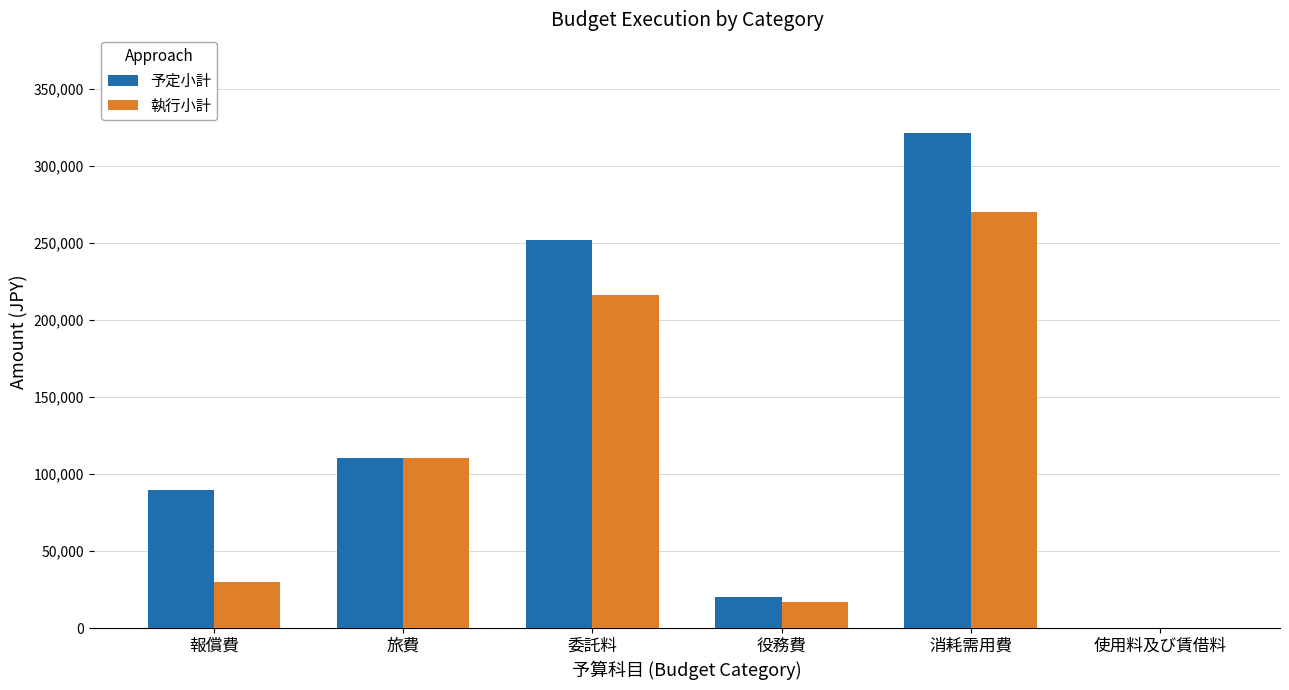

Which category has the highest value in the 予定小計 series?

消耗需用費